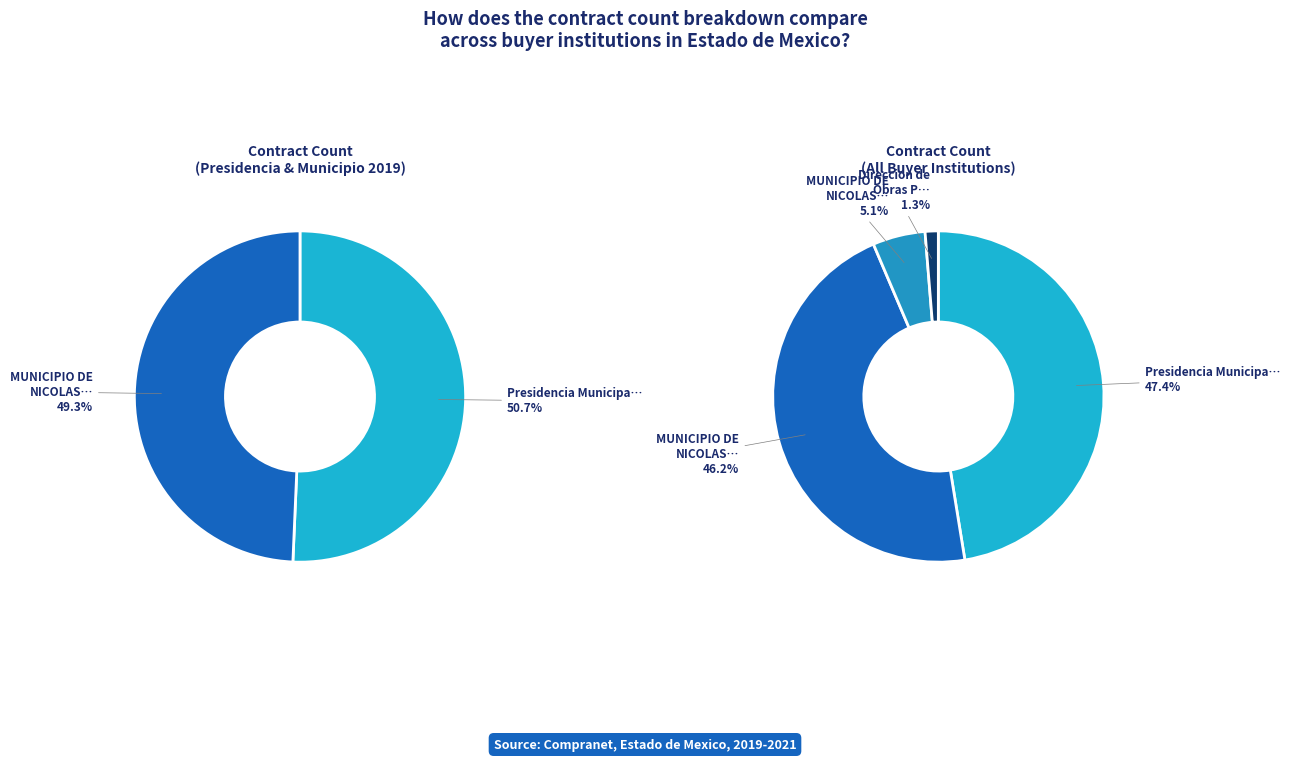

How many slices are in this pie chart?

4